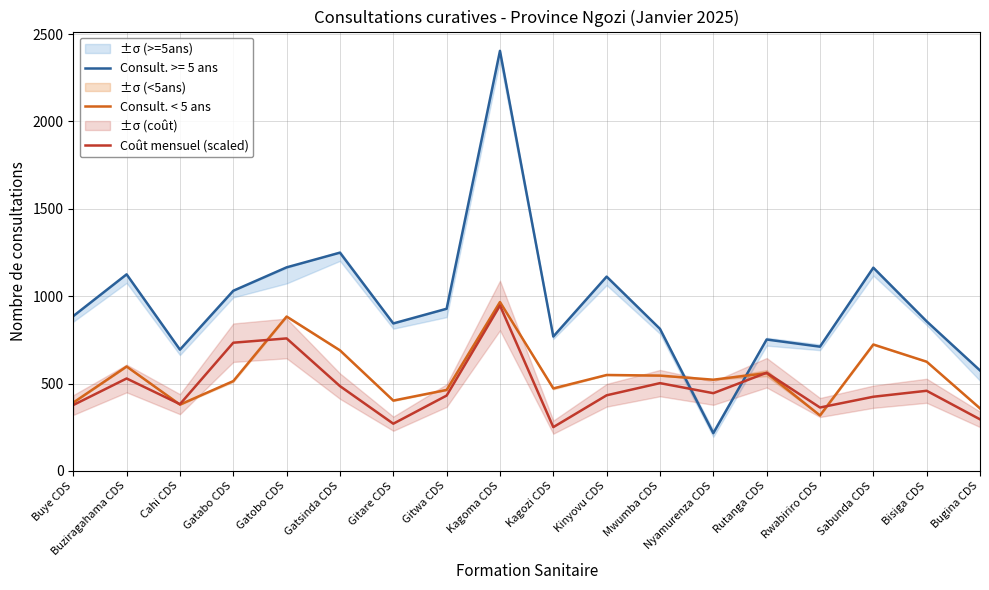

At which label does Coût mensuel (scaled) first exceed 444?

Buziragahama CDS